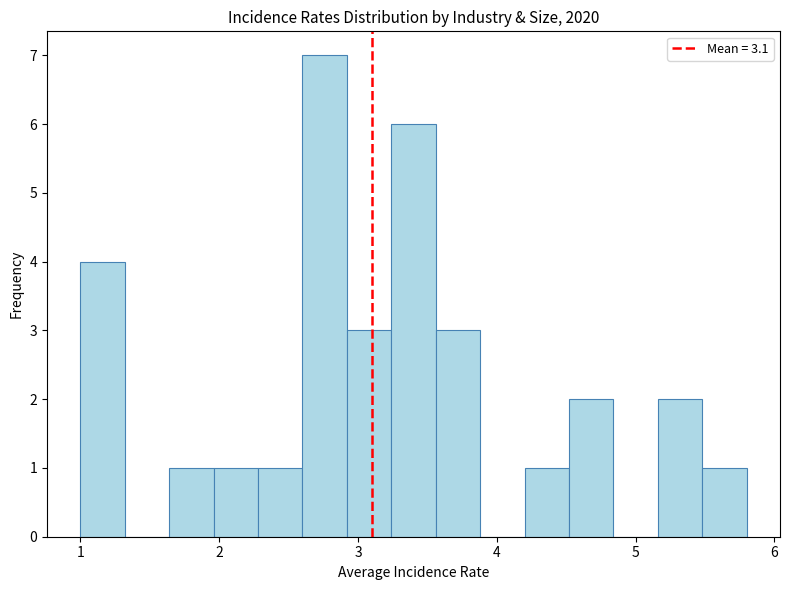

Read against the x-axis, roughly where is the centre of the tallest bar?

2.8